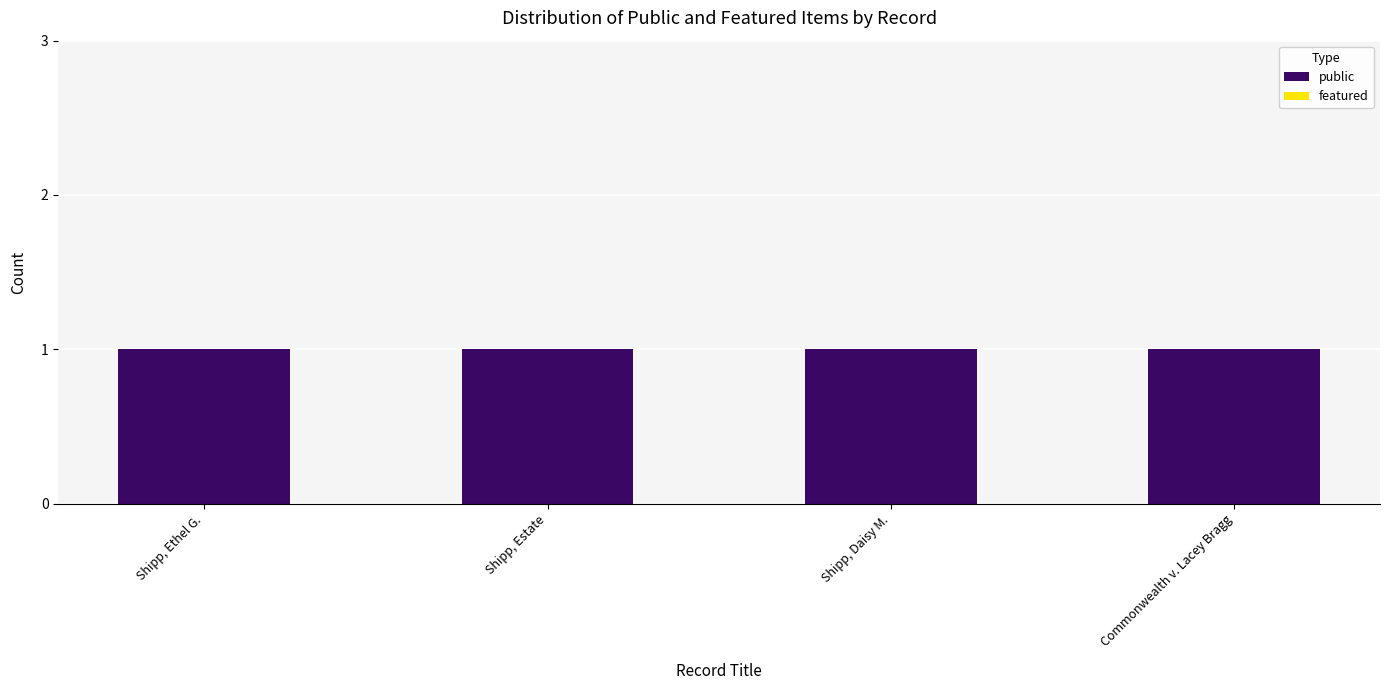

What is the maximum value for public?

1